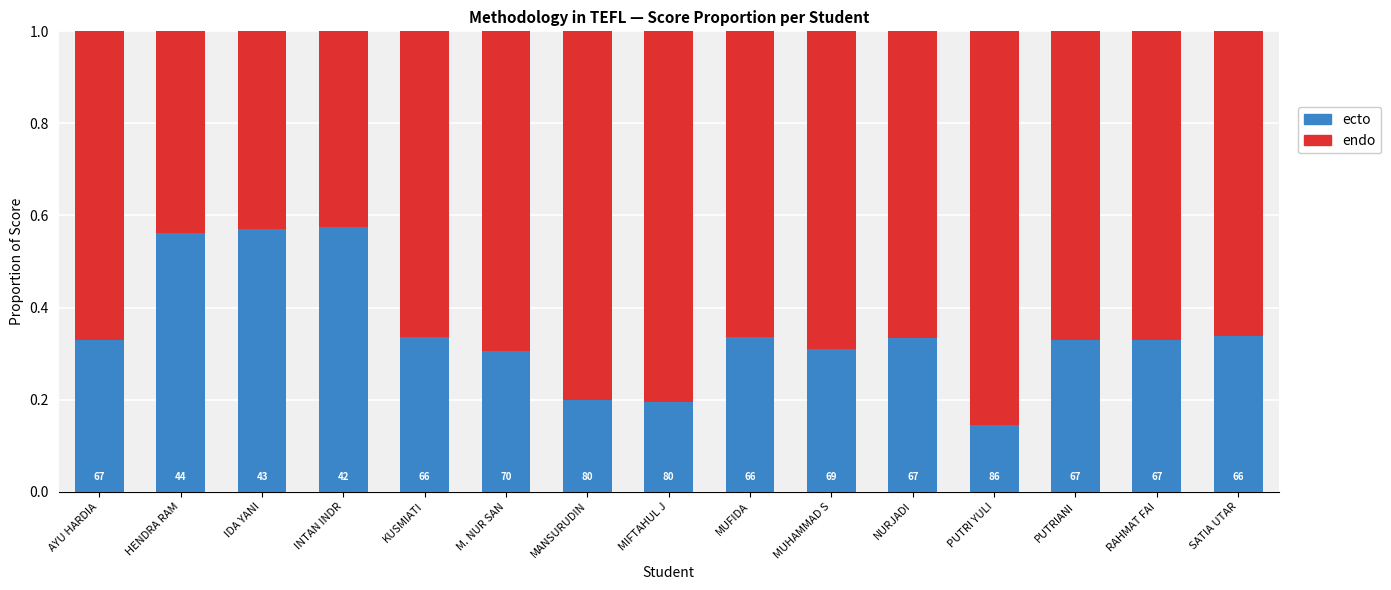

Count the ecto values in the range 0 to 1.

15